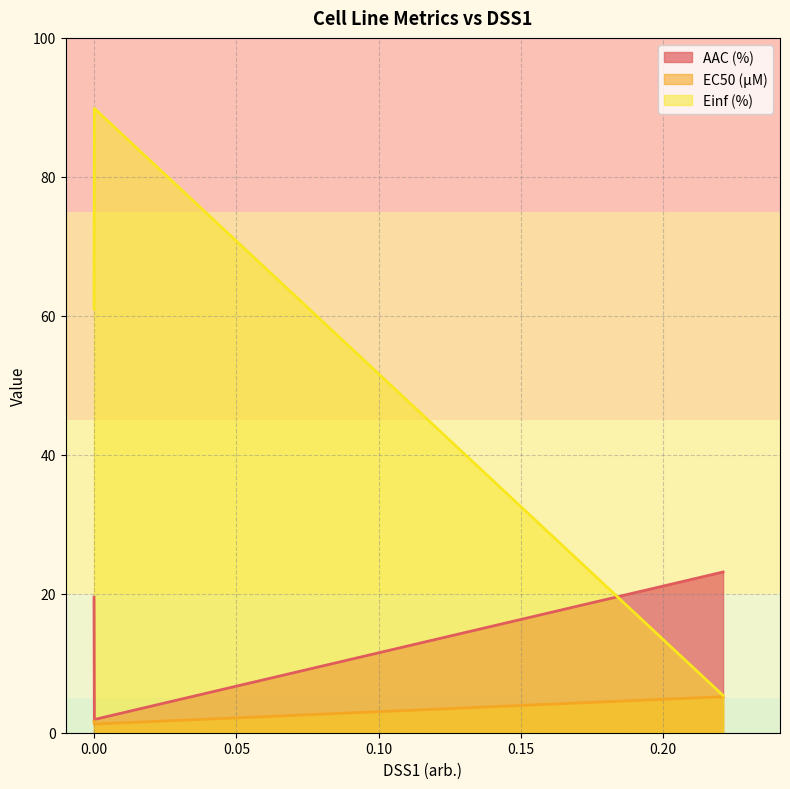

What is the sum of the Einf (%) values at 0.0 and 0.000119?

150.9